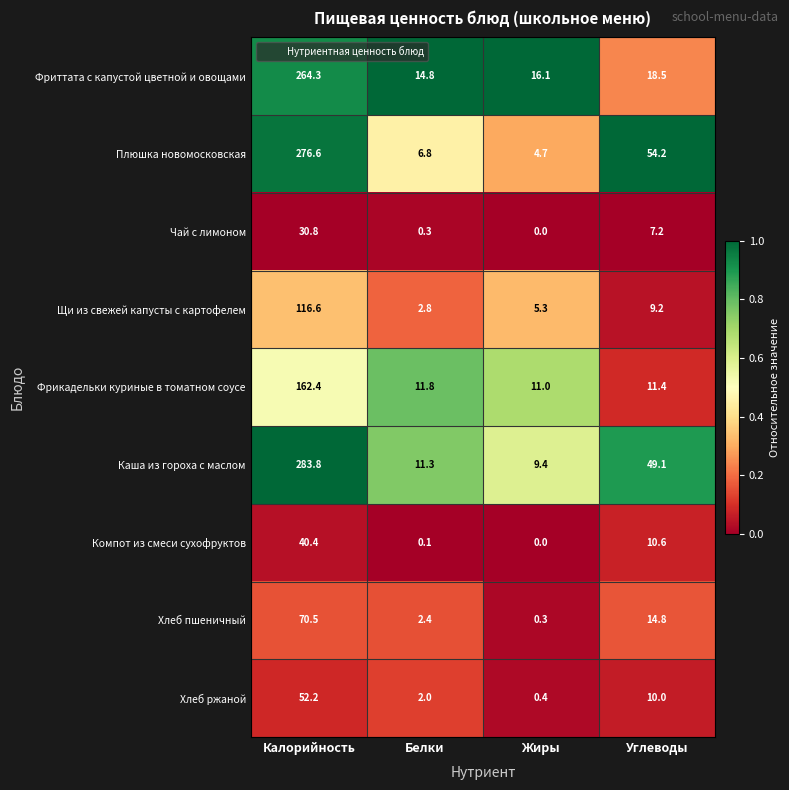

What is the total value across all series at Жиры?

47.2